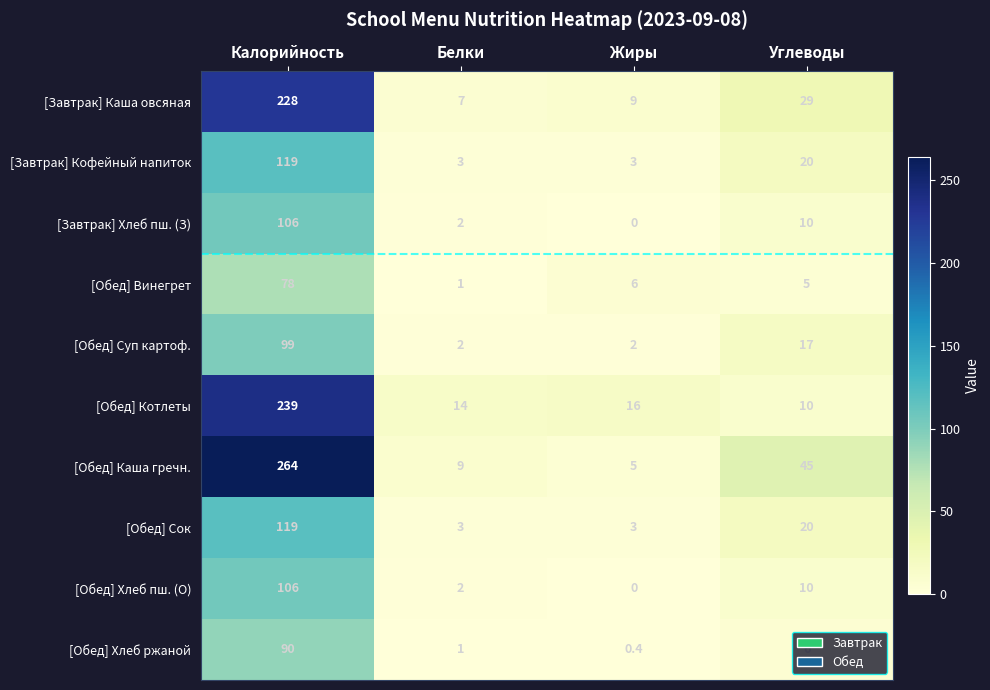

The value of [Обед] Сок at Жиры is 4.1. True or false?

False